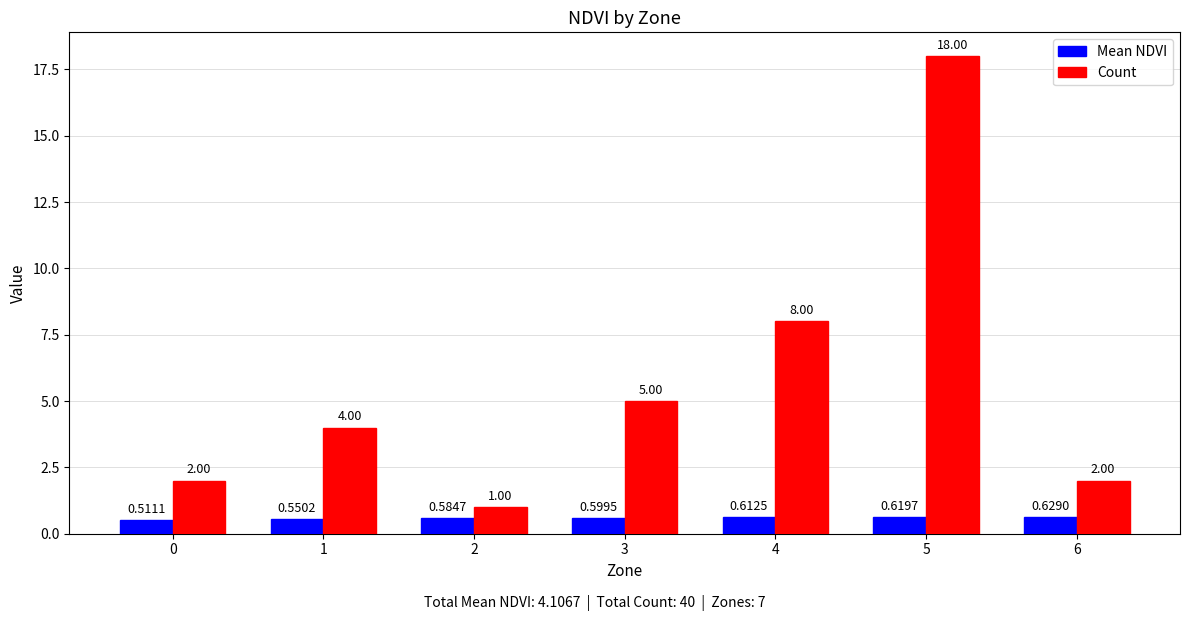

What is the total value across all series at 5?

18.6